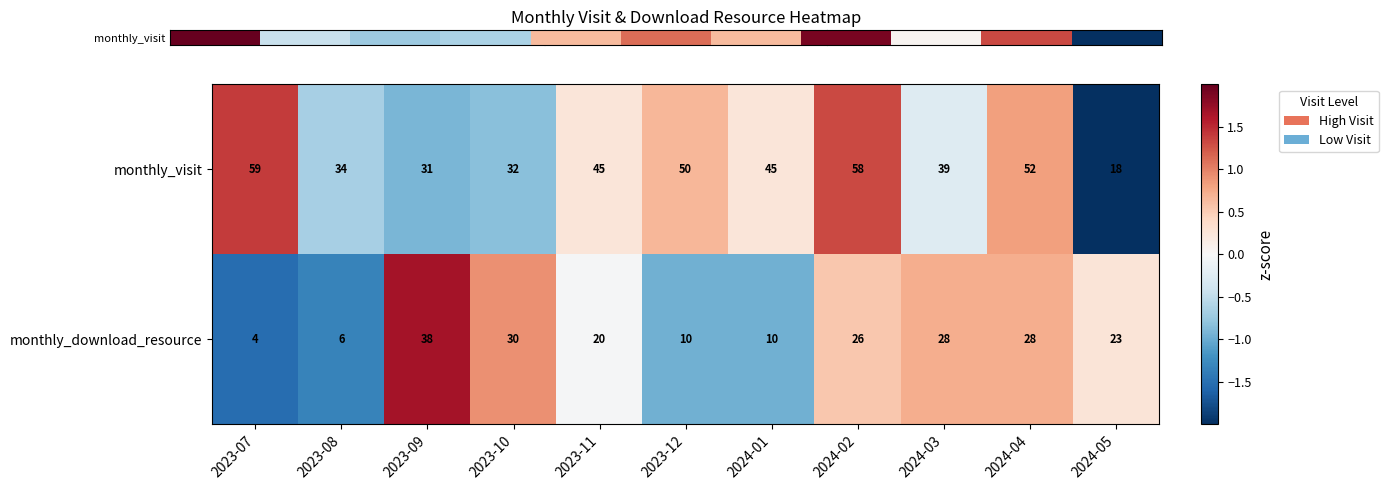

What is the average value of the monthly_download_resource series?

20